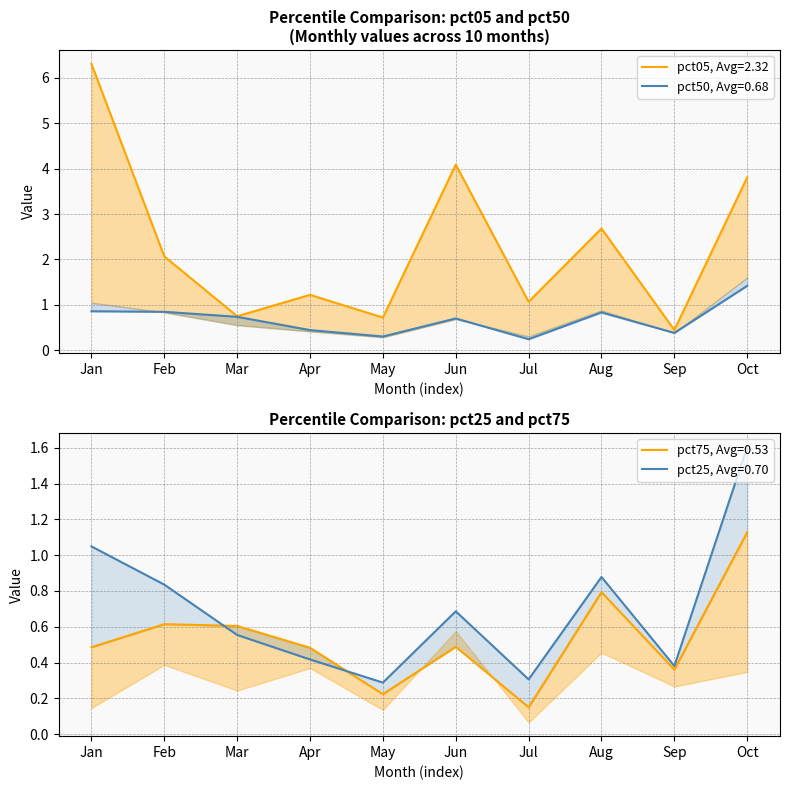

What is the difference between the maximum and minimum values in the pct50 series?

1.2